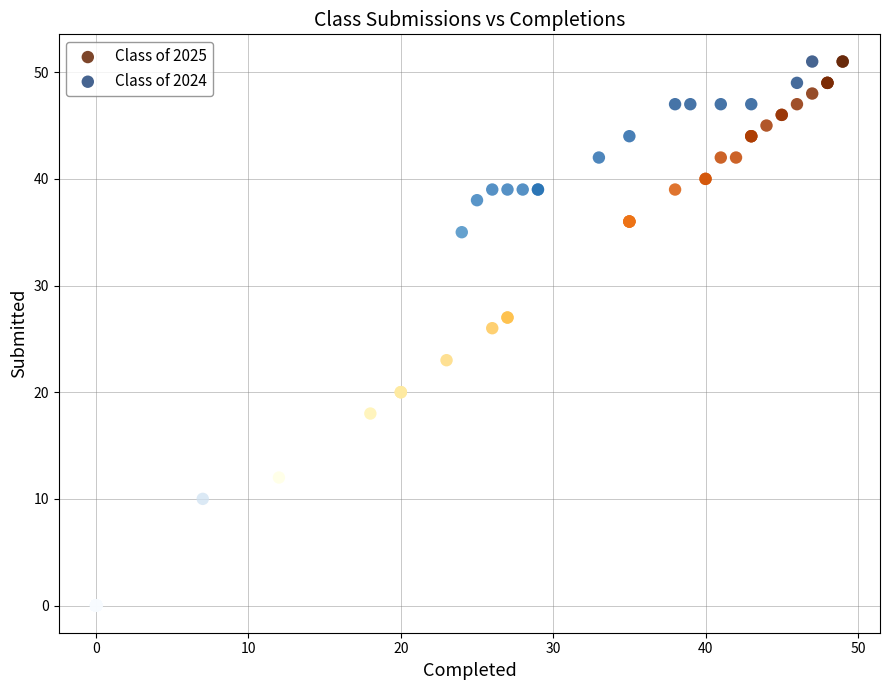

Which series reaches the minimum Y coordinate?

Class of 2024